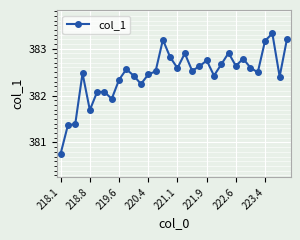

What is the average value?

382.4